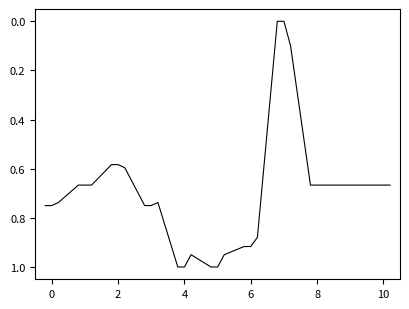

What is the maximum value shown in the chart?

1.0